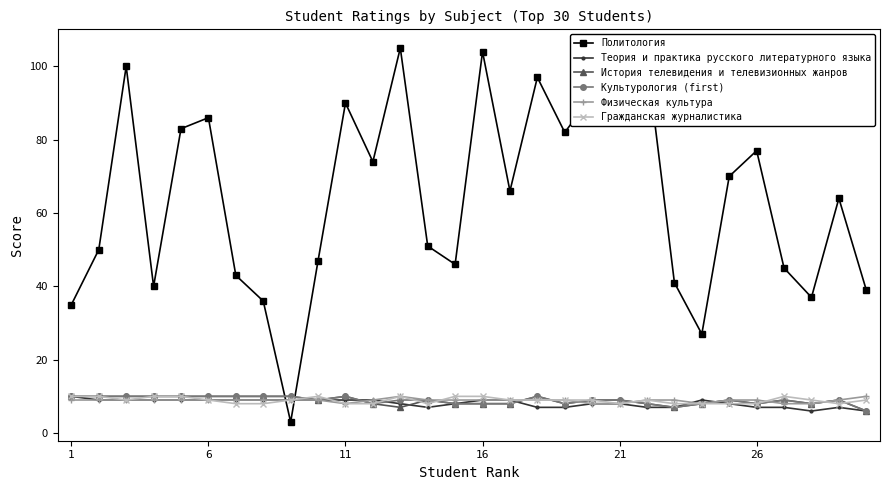

True or false: Гражданская журналистика has more than 0 interior local peaks.

True